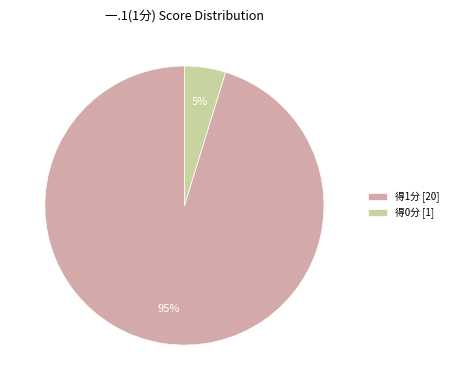

Rank the categories by value from lowest to highest.

得0分 [1], 得1分 [20]